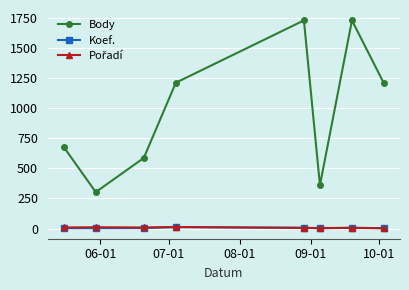

Which series has the largest total across all categories?

Body